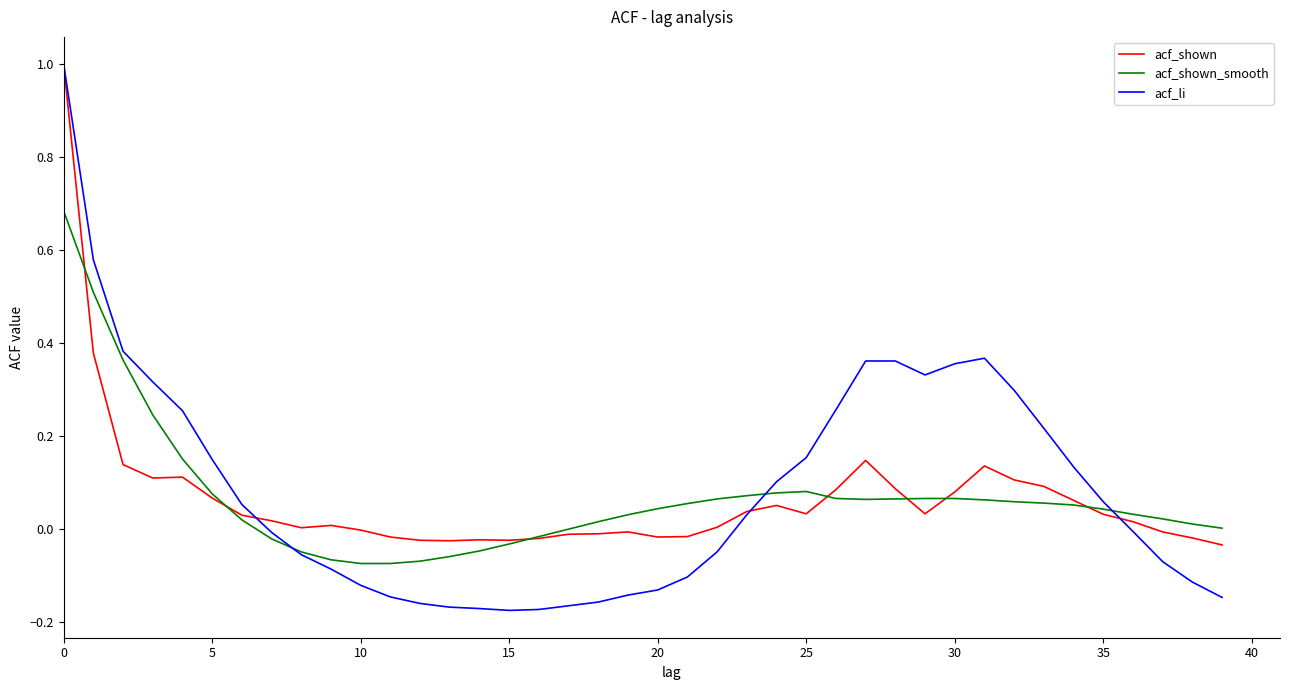

What is the greatest value displayed?

1.0